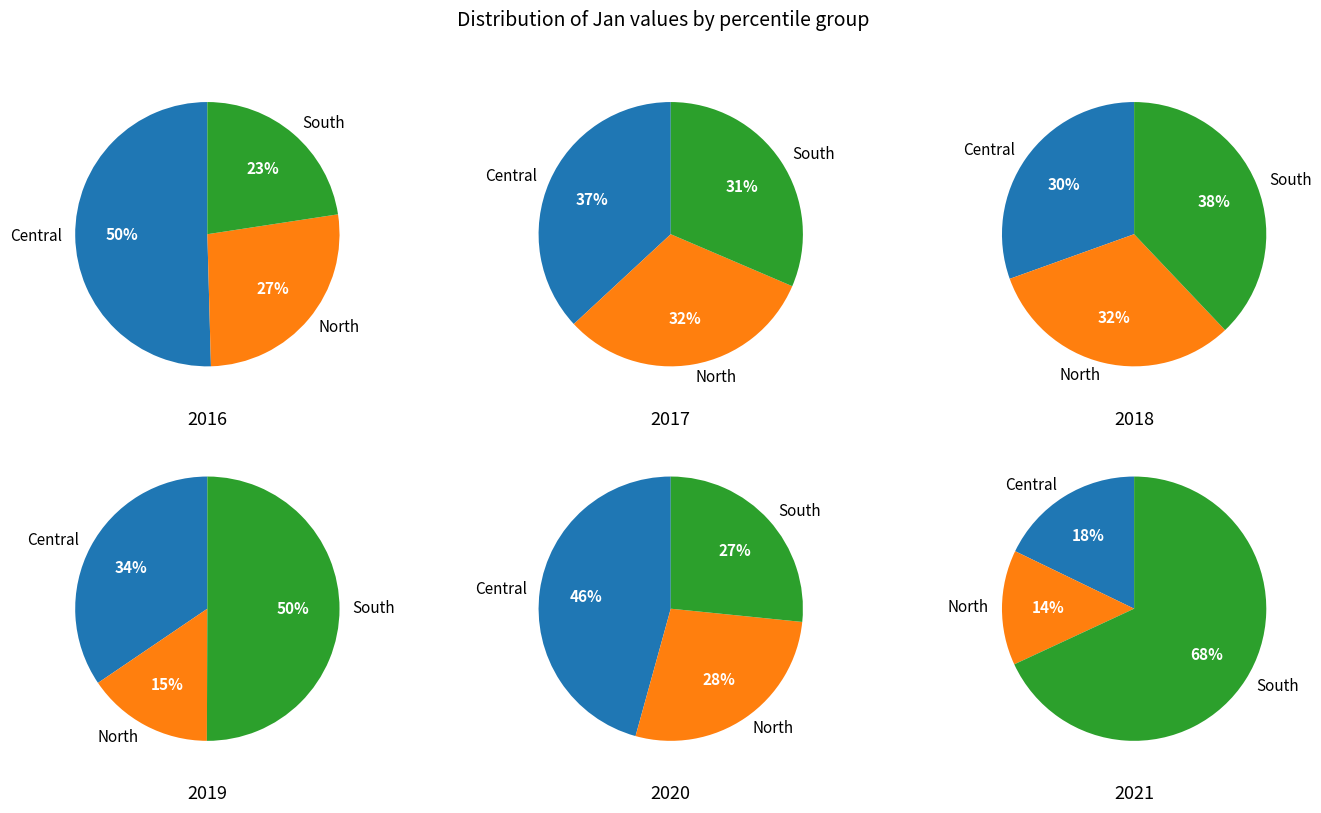

True or false: pct55 accounts for 1% of the total.

False